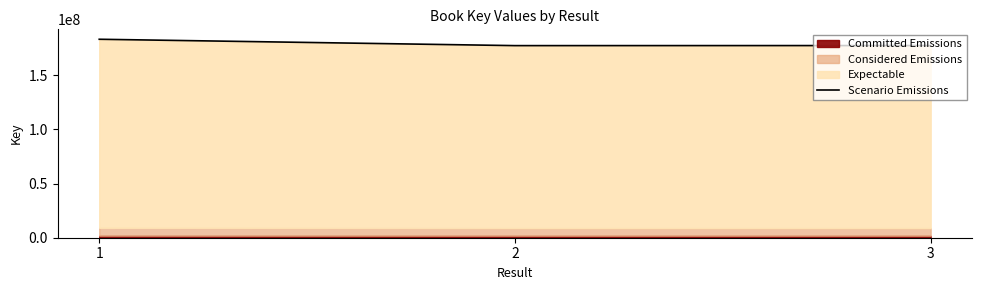

What is the greatest value displayed?

183262769.0